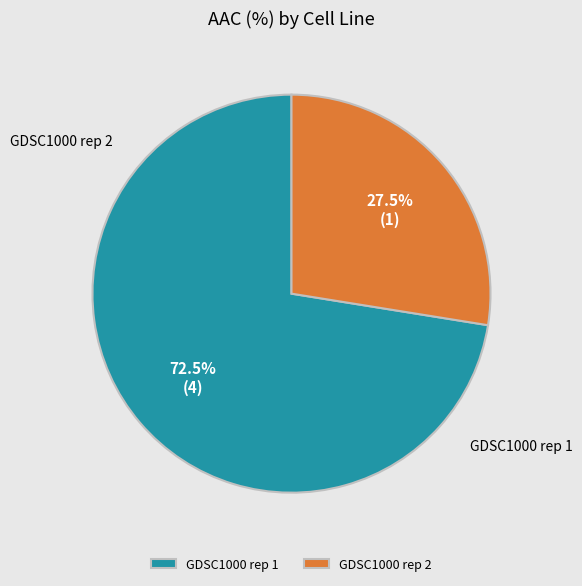

Does GDSC1000 rep 1 account for over 50% of the chart?

Yes